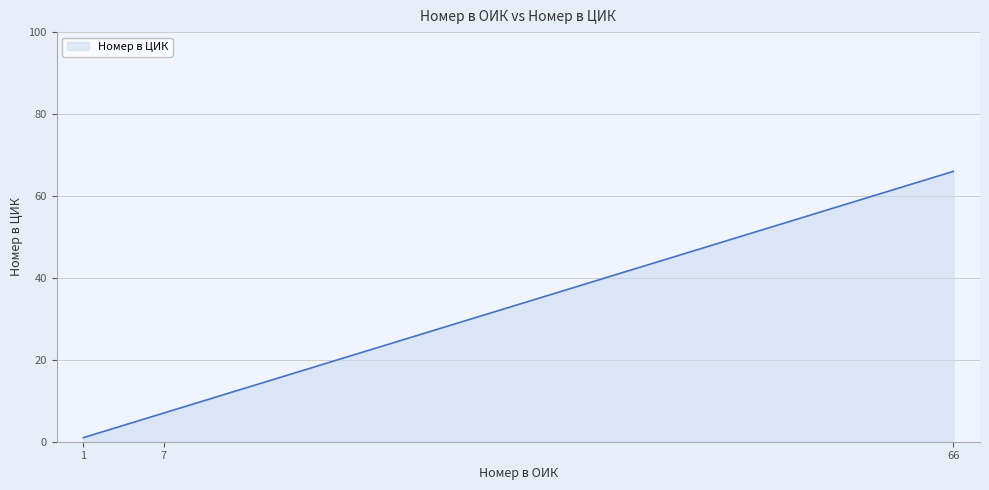

The chart shows a value of 2 at 7. True or false?

False